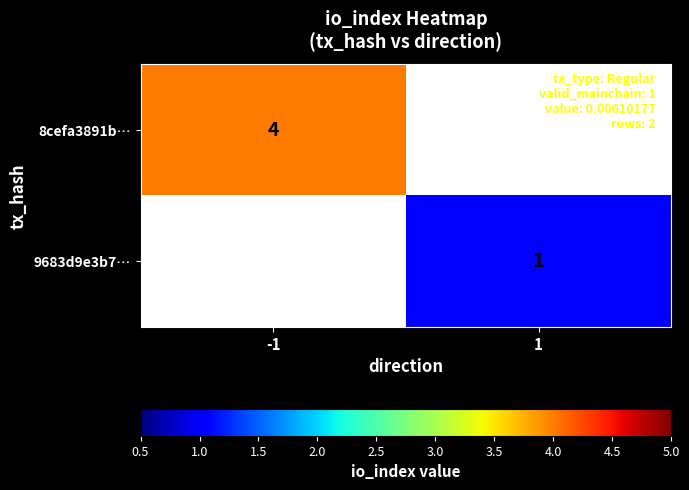

The value of 8cefa3891b… at -1 is 2. True or false?

False